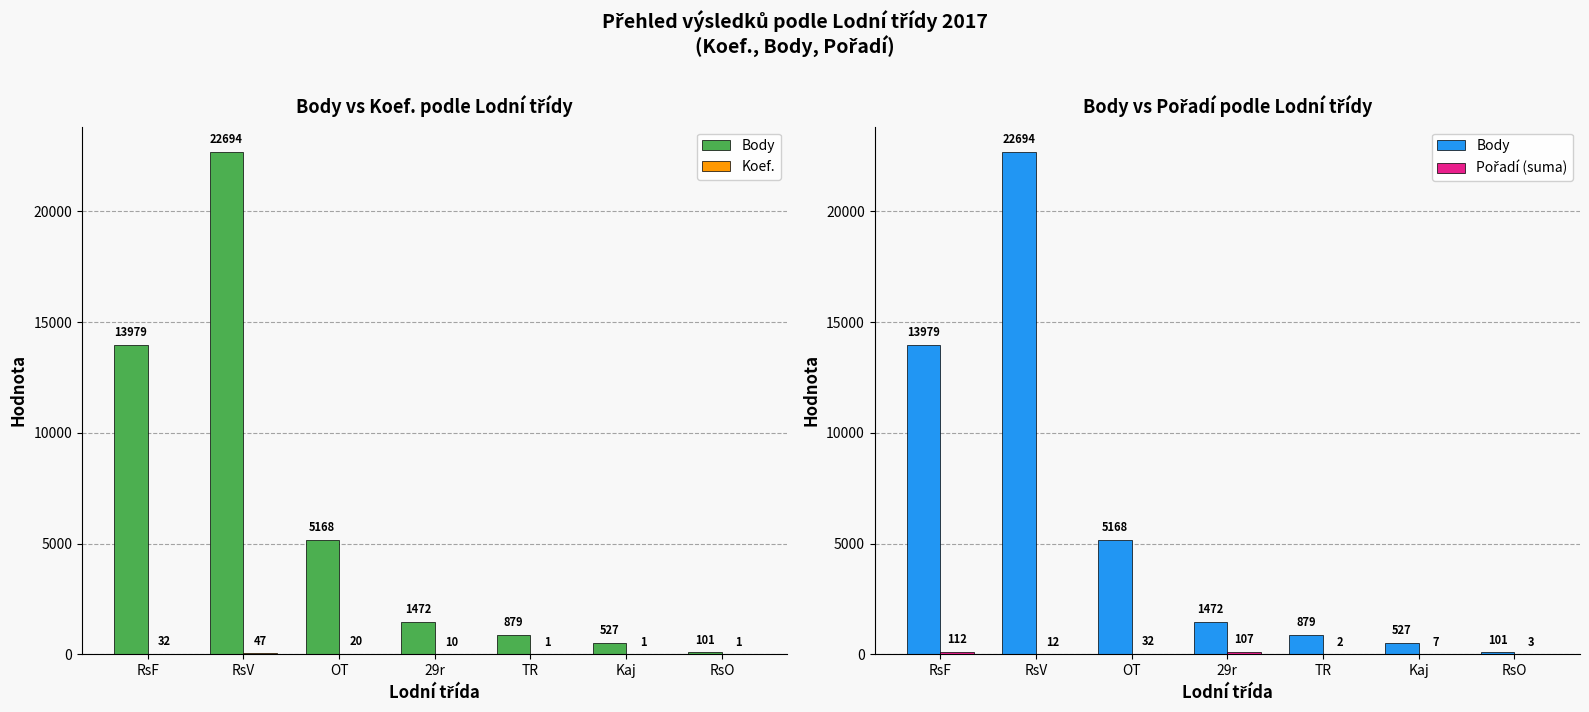

Which label corresponds to the largest value in the chart?

RsV